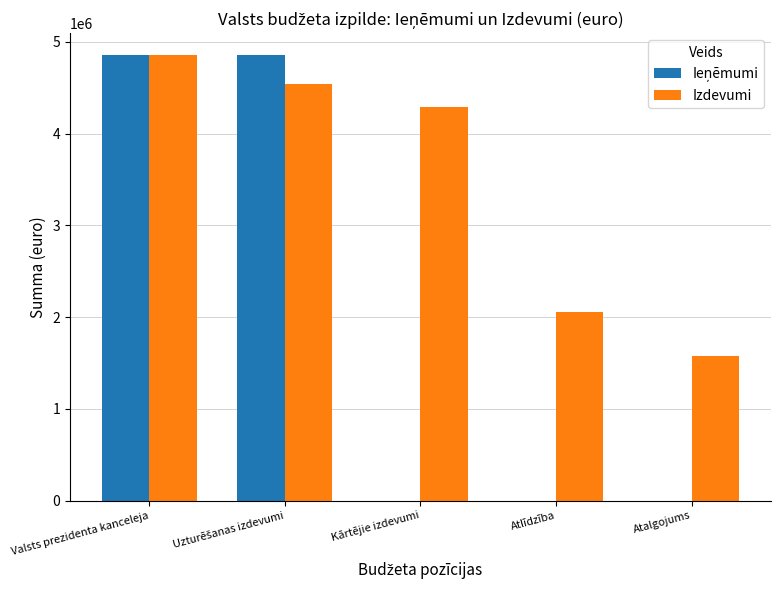

How many series are shown in this chart?

2